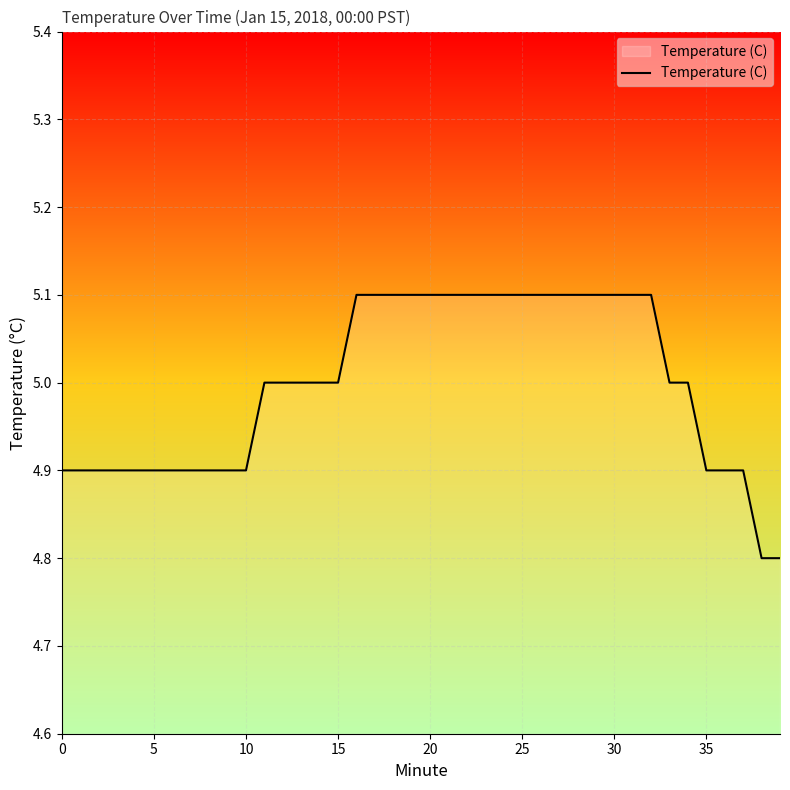

What is the sum of all values?

199.9